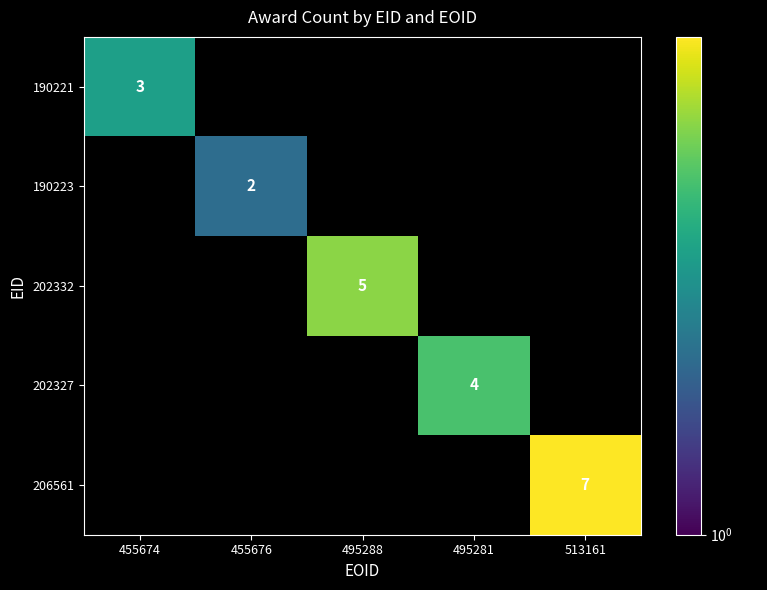

The 190223 series shows 2 at 455676. True or false?

True